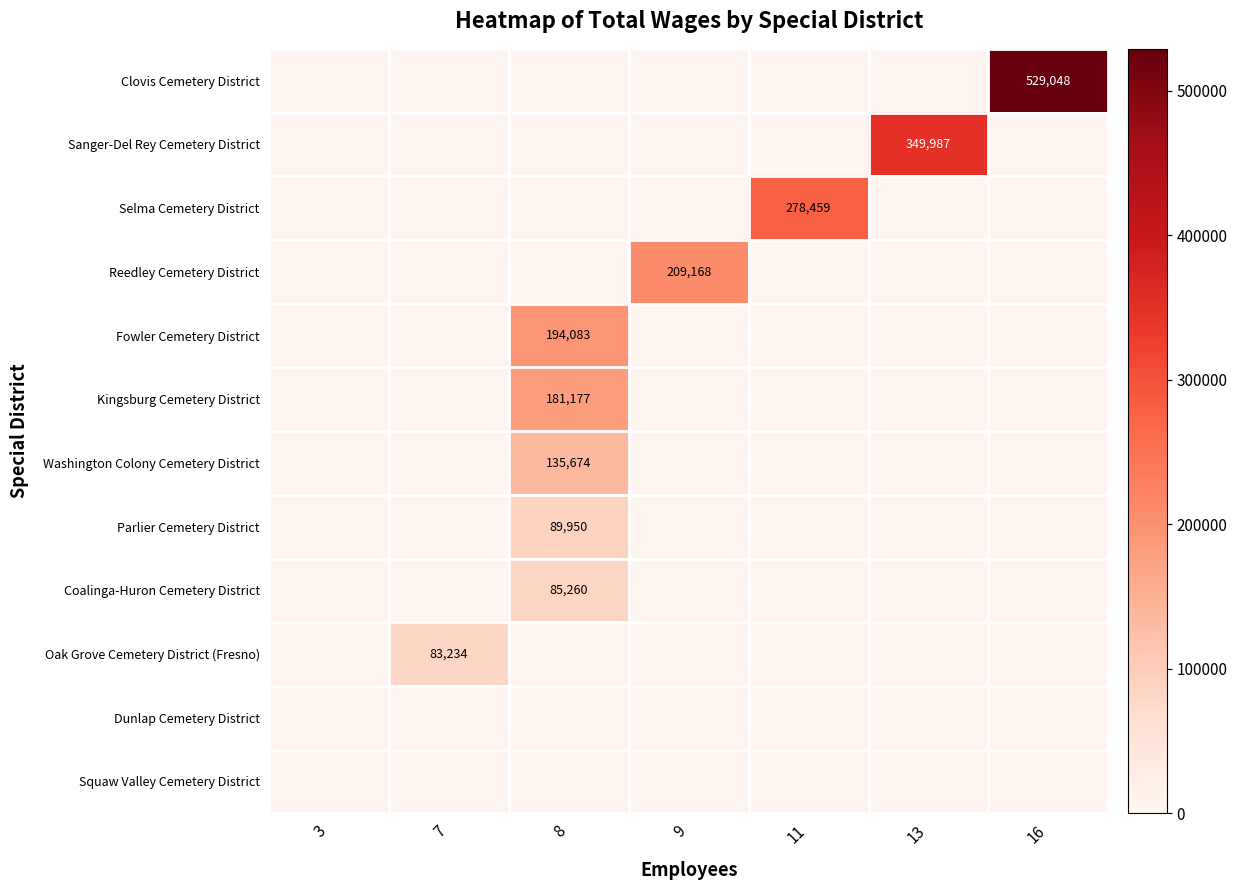

The Clovis Cemetery District series shows 529048 at 16. True or false?

True